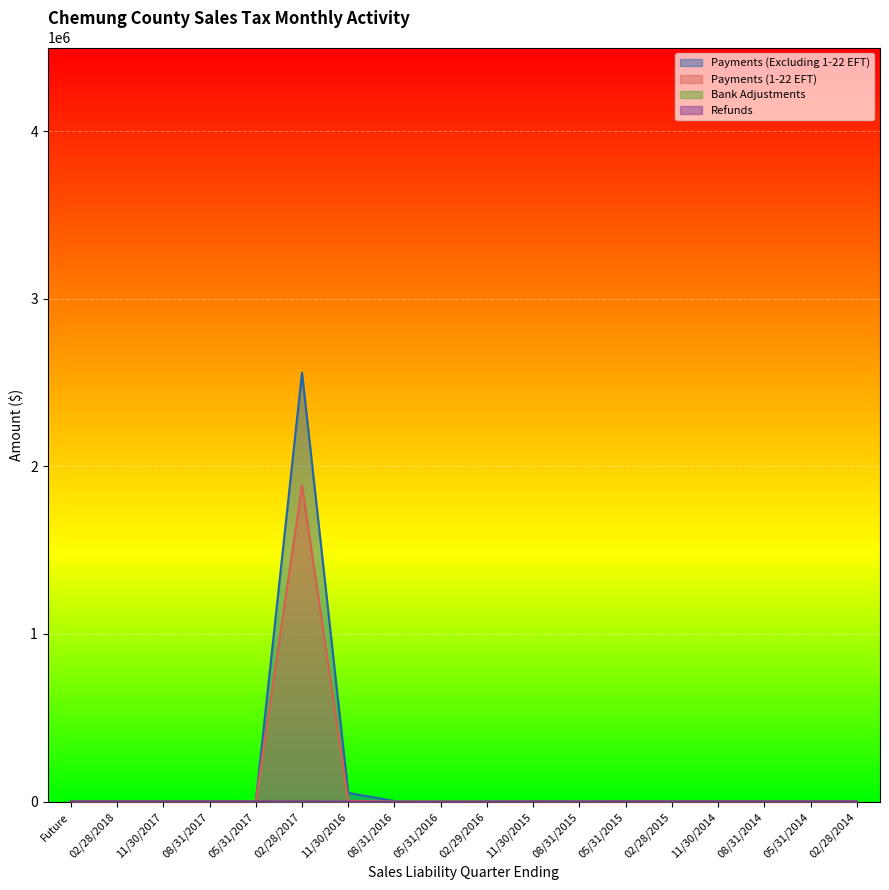

List the labels in order of Bank Adjustments value, smallest first.

02/28/2017, 11/30/2016, 05/31/2016, 08/31/2016, 02/29/2016, 11/30/2015, 02/28/2015, 08/31/2015, 05/31/2015, 11/30/2014, 05/31/2014, 02/28/2014, Future, 02/28/2018, 11/30/2017, 08/31/2017, 05/31/2017, 08/31/2014